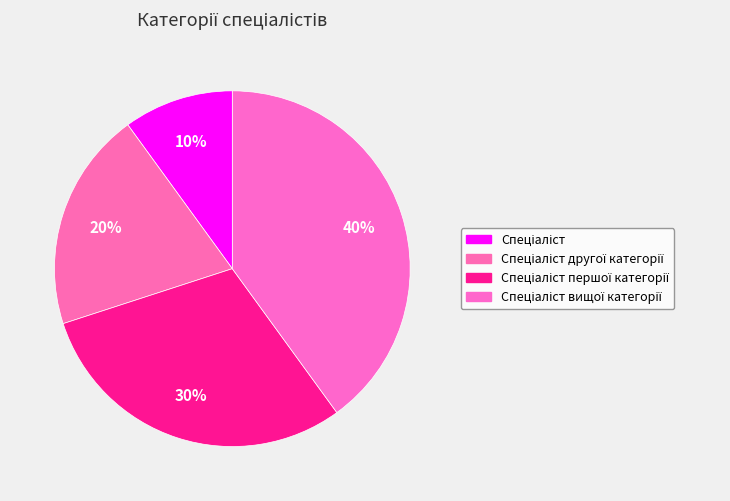

Which category has the biggest portion of the pie?

Спеціаліст вищої категорії